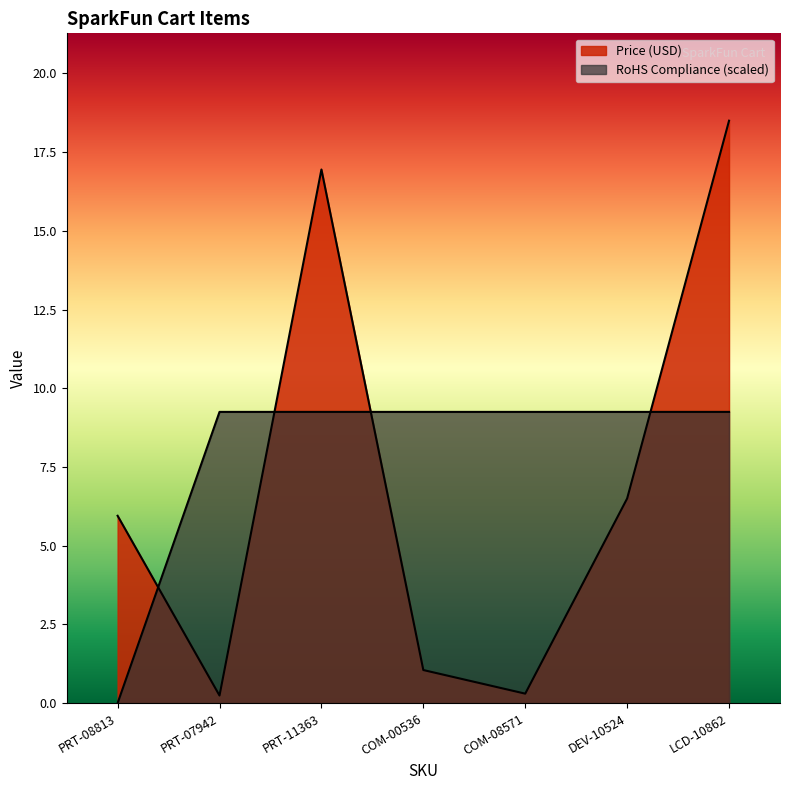

Between COM-00536 and DEV-10524, which is larger?

DEV-10524